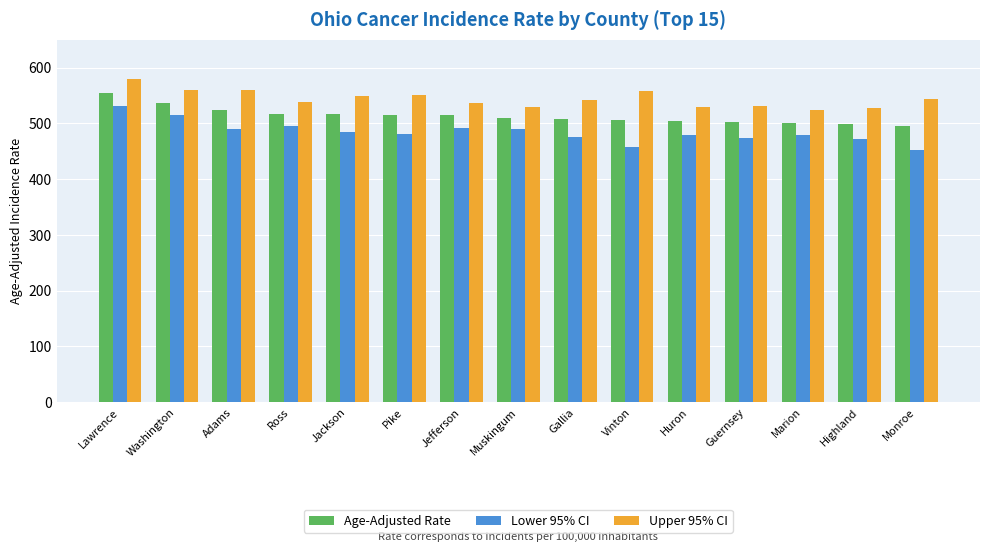

The value of Age-Adjusted Rate at Ross is 849.6. True or false?

False